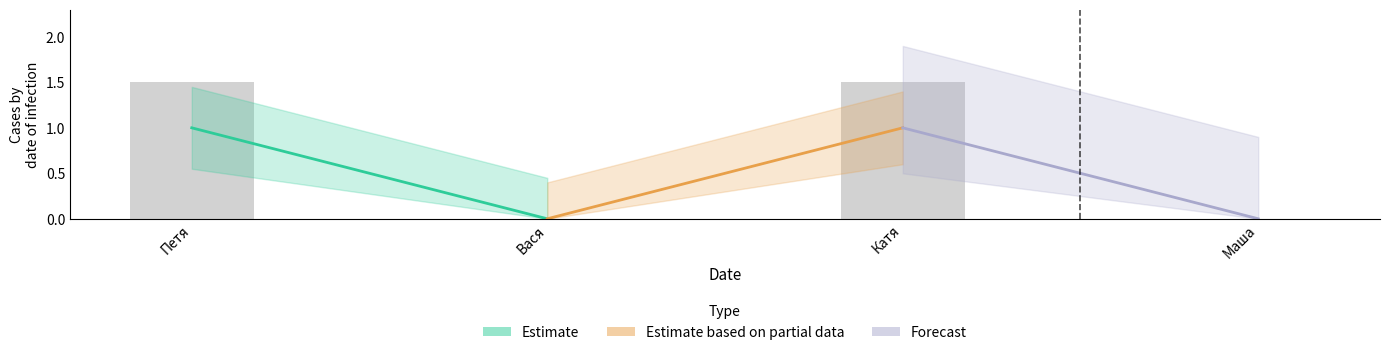

What is the maximum value shown in the chart?

1.5